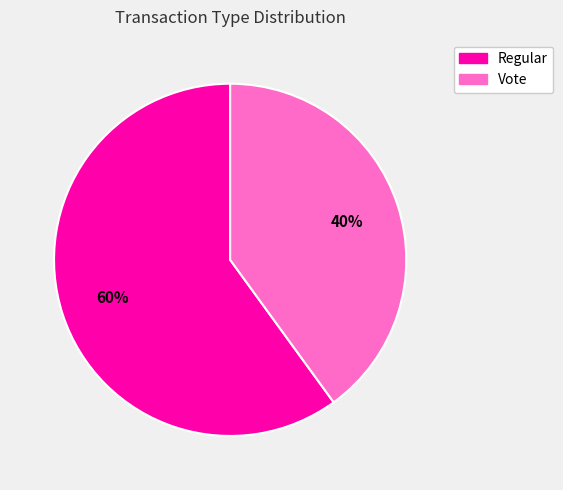

To the nearest percent, what percentage of the pie is Vote?

40%